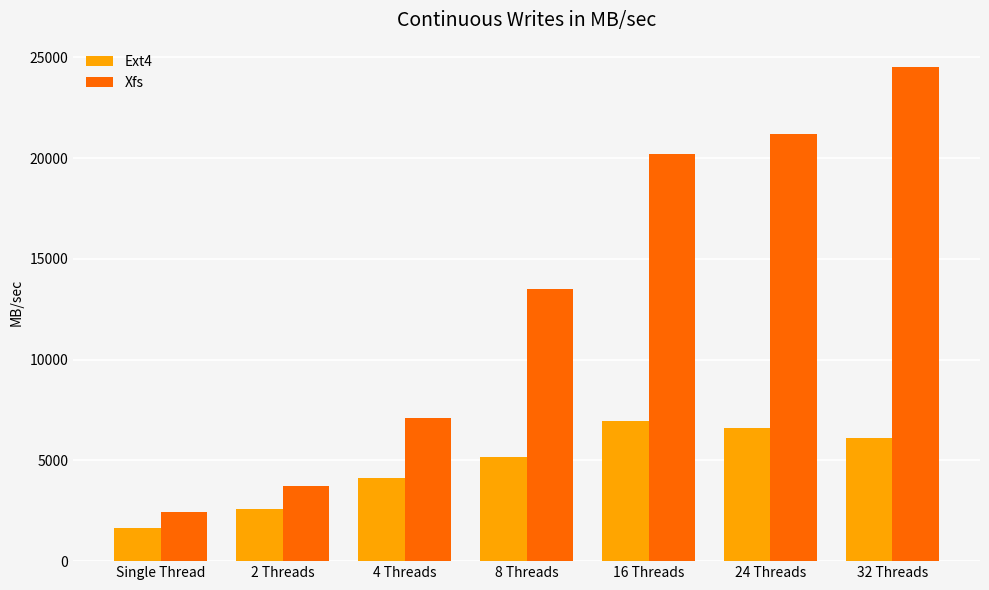

At which label does Ext4 reach its peak?

16 Threads